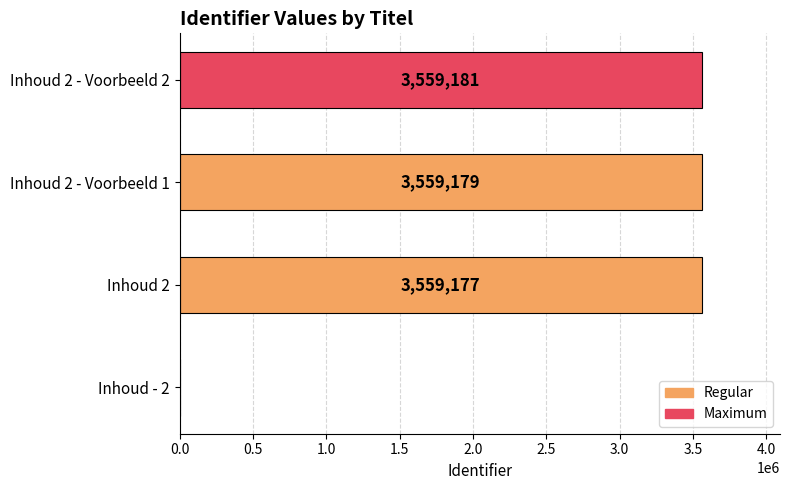

How many positive values are there?

3